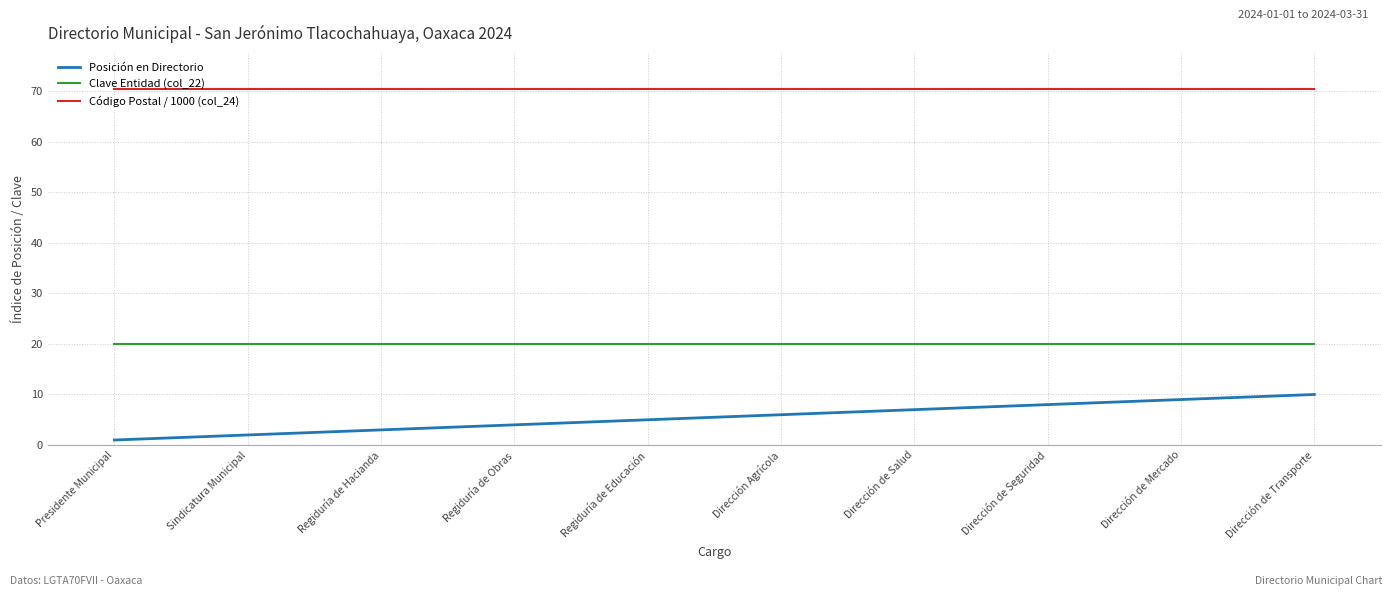

List the series in order of their overall mean, lowest first.

Posición en Directorio, Clave Entidad (col_22), Código Postal / 1000 (col_24)